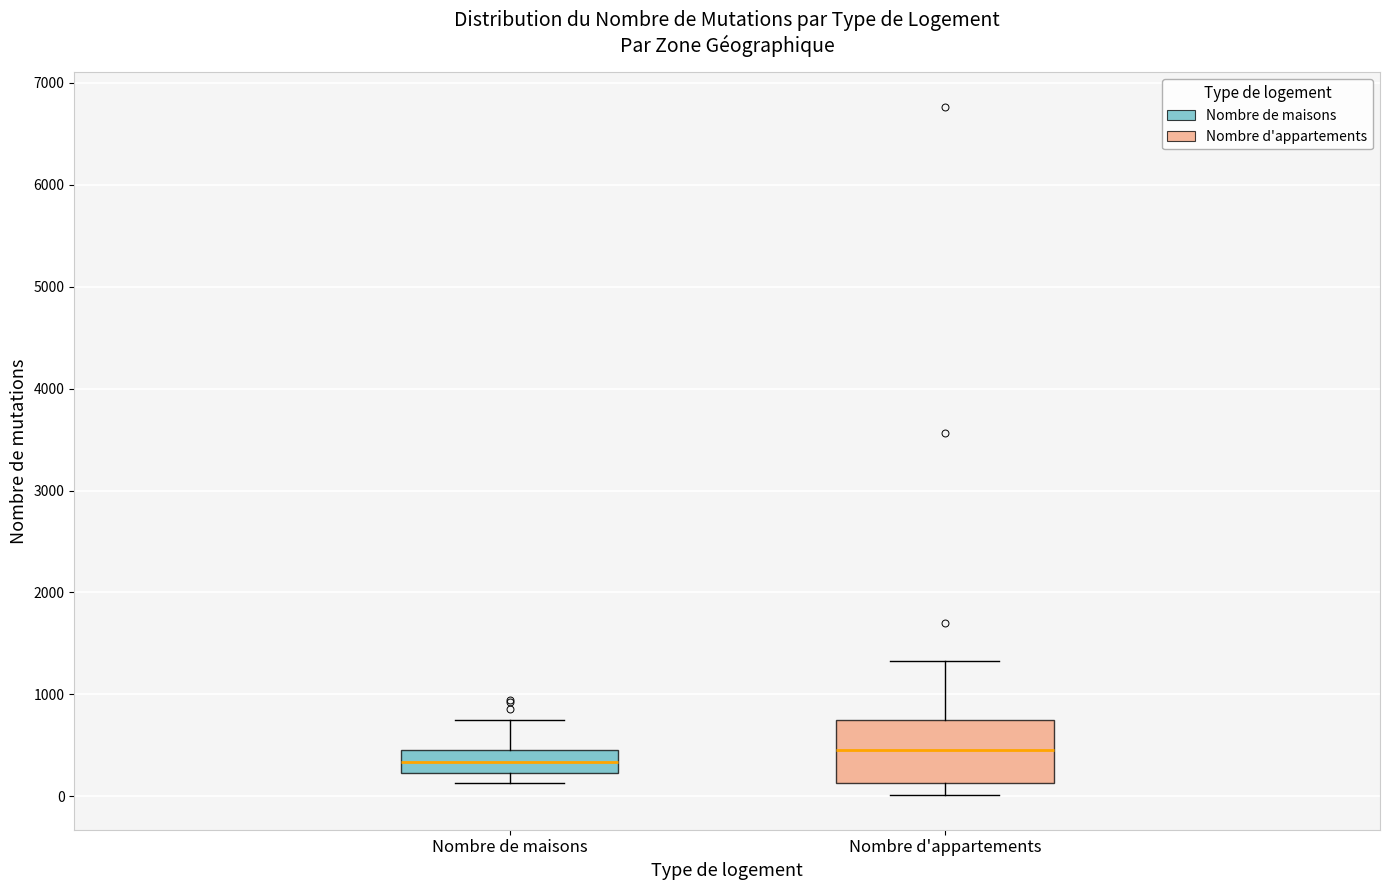

Where does the lower whisker of the box for Nombre de maisons end on the y-axis? The values are not printed on the chart, so give them approximately, as read against the axis.

100